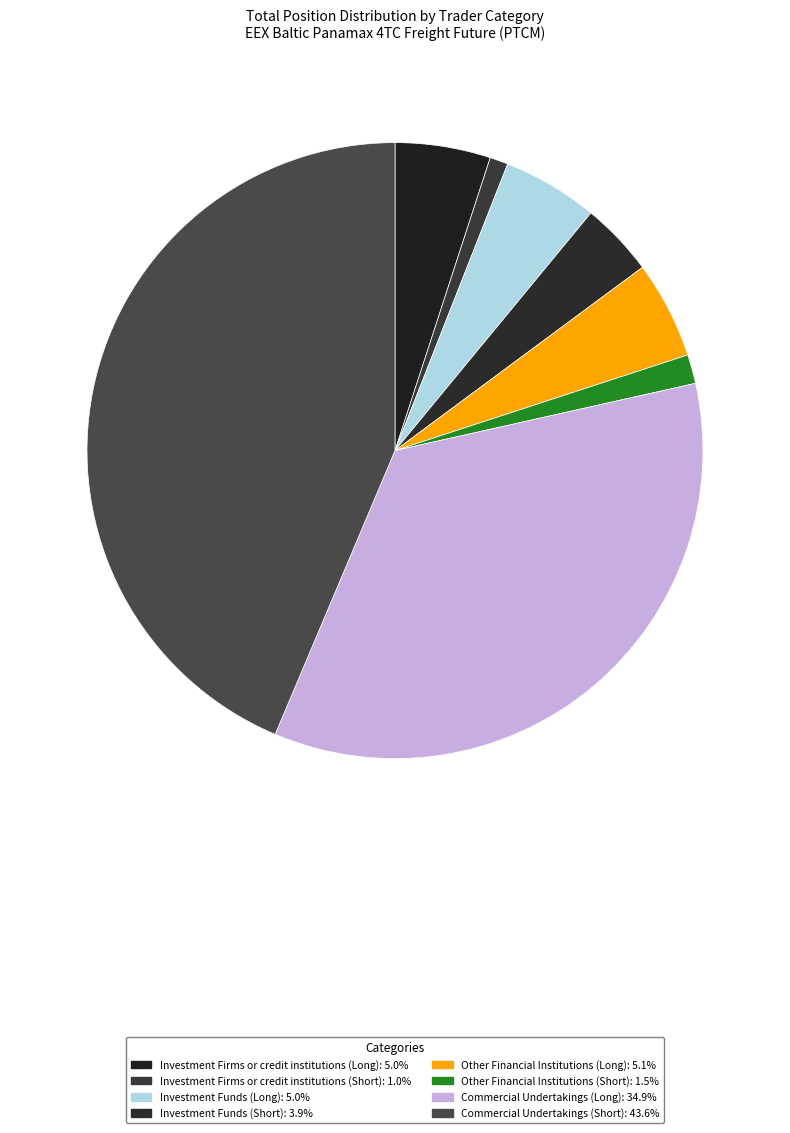

To the nearest percent, what is the combined percentage of Other Financial Institutions (Long) and Investment Firms or credit institutions (Long)?

10%